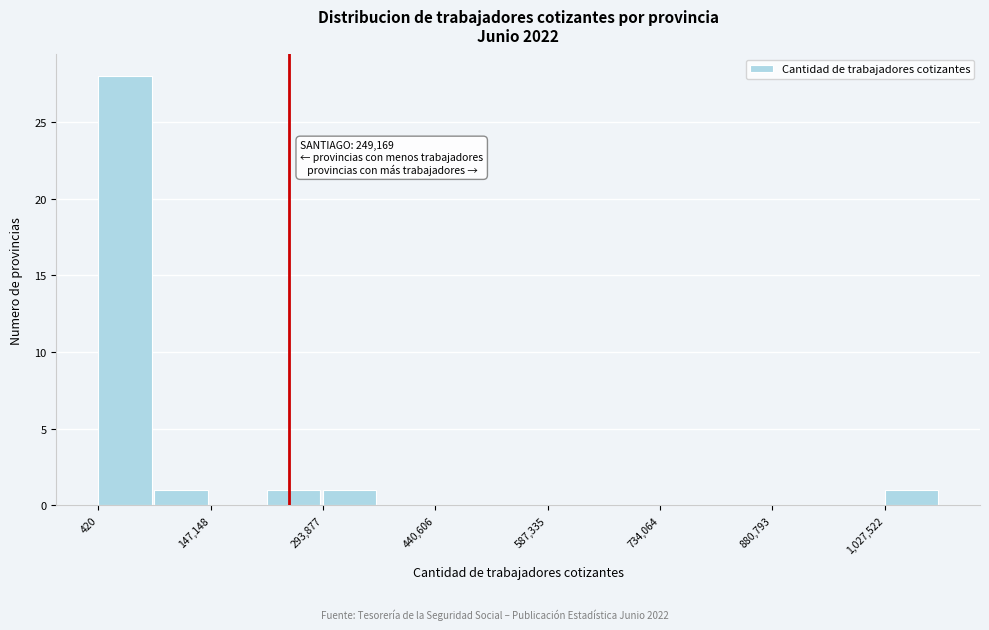

Read against the x-axis, roughly where is the centre of the tallest bar?

40000